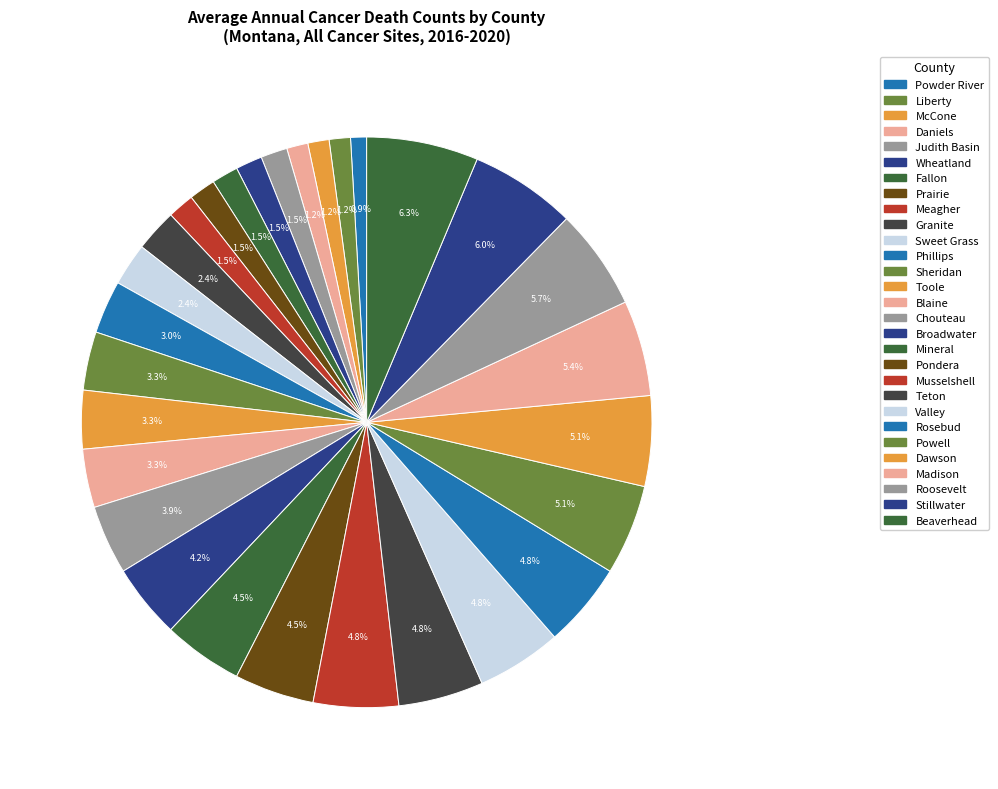

Does Granite represent more than half of the total?

No